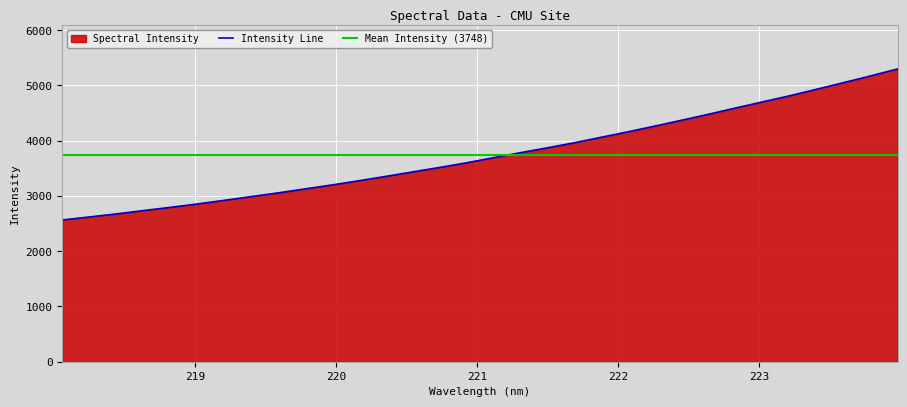

What is the change in value from 218.2508 to 220.5444?

+815.7